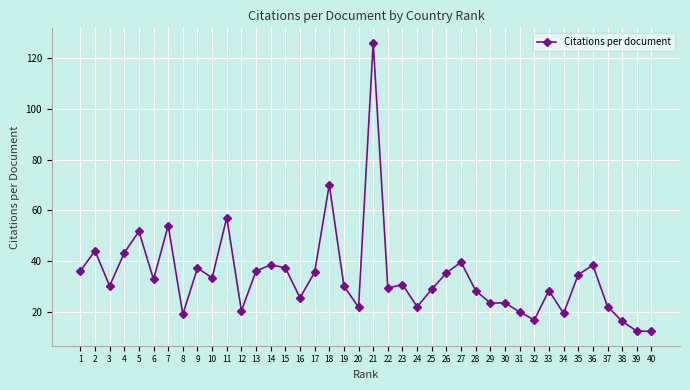

What is the value of the 28th point from the left?

28.4